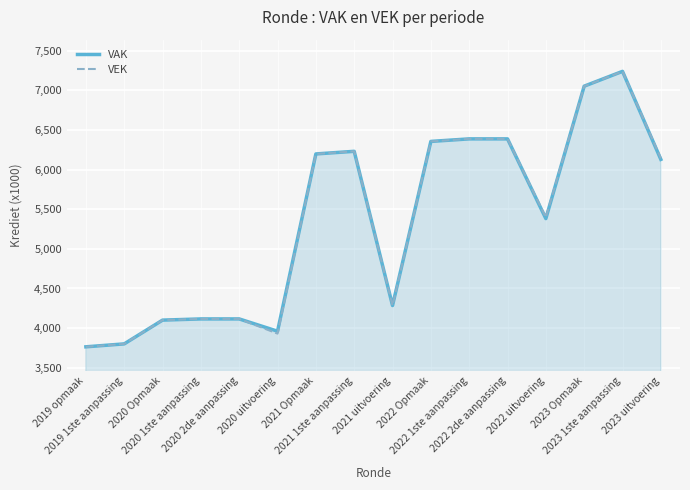

The VEK series shows 3801 at 2019 1ste aanpassing. True or false?

True